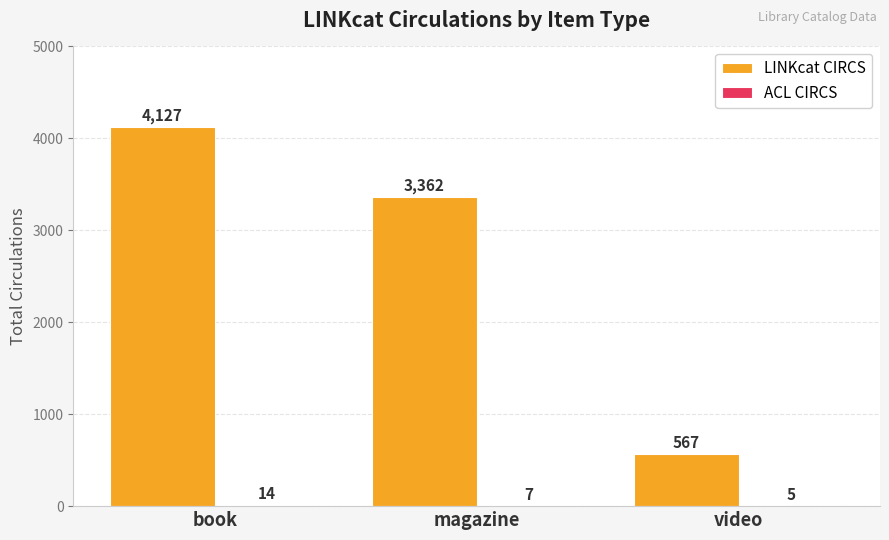

Count the number of data series in this chart.

2